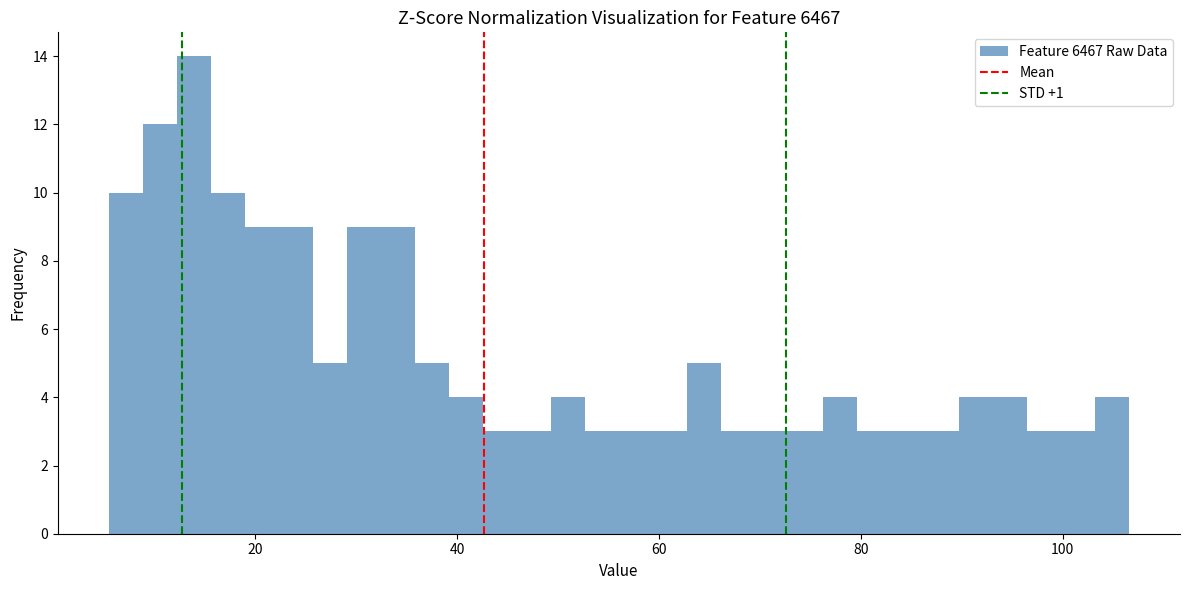

Read against the x-axis, roughly where is the centre of the tallest bar?

14